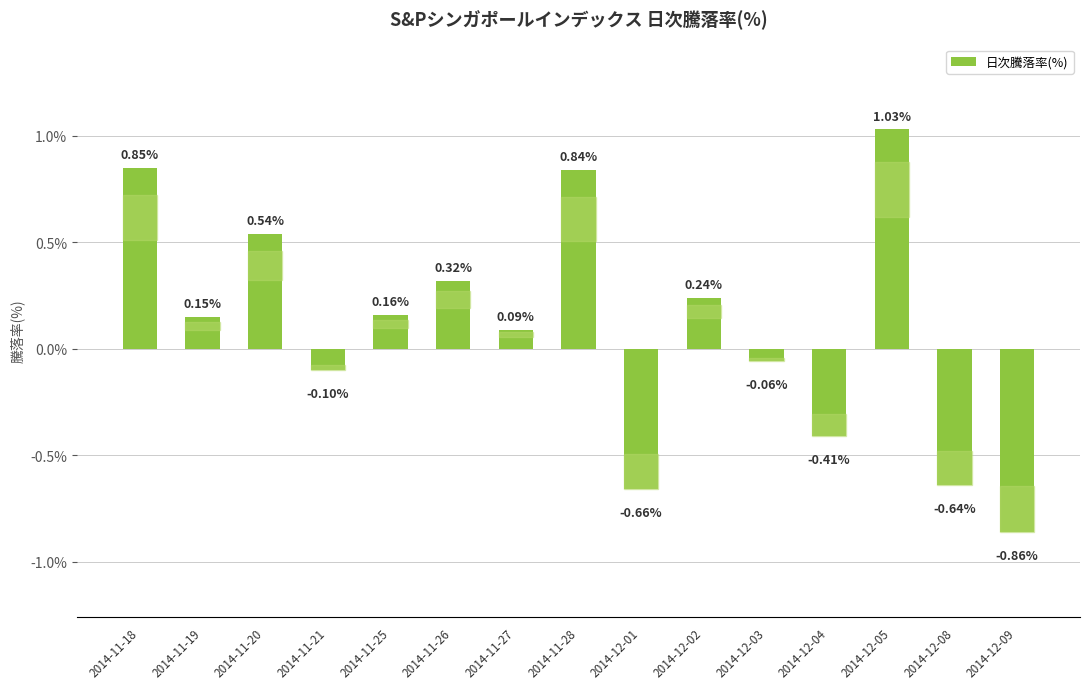

What is the change in value from 2014-11-21 to 2014-11-27?

+0.2